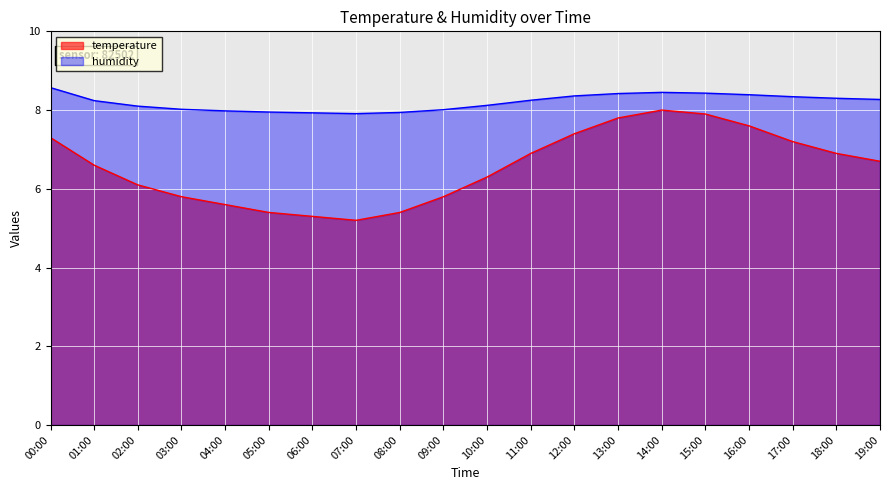

True or false: humidity and temperature cross at least once.

False